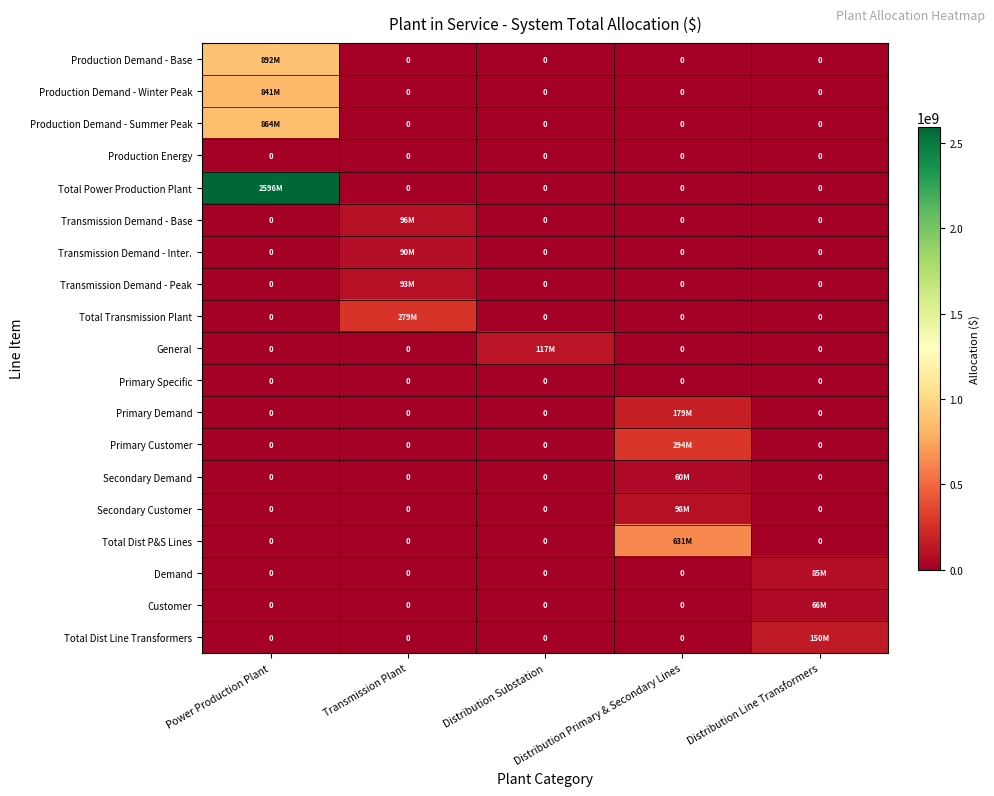

What is the greatest value displayed?

2596495536.1